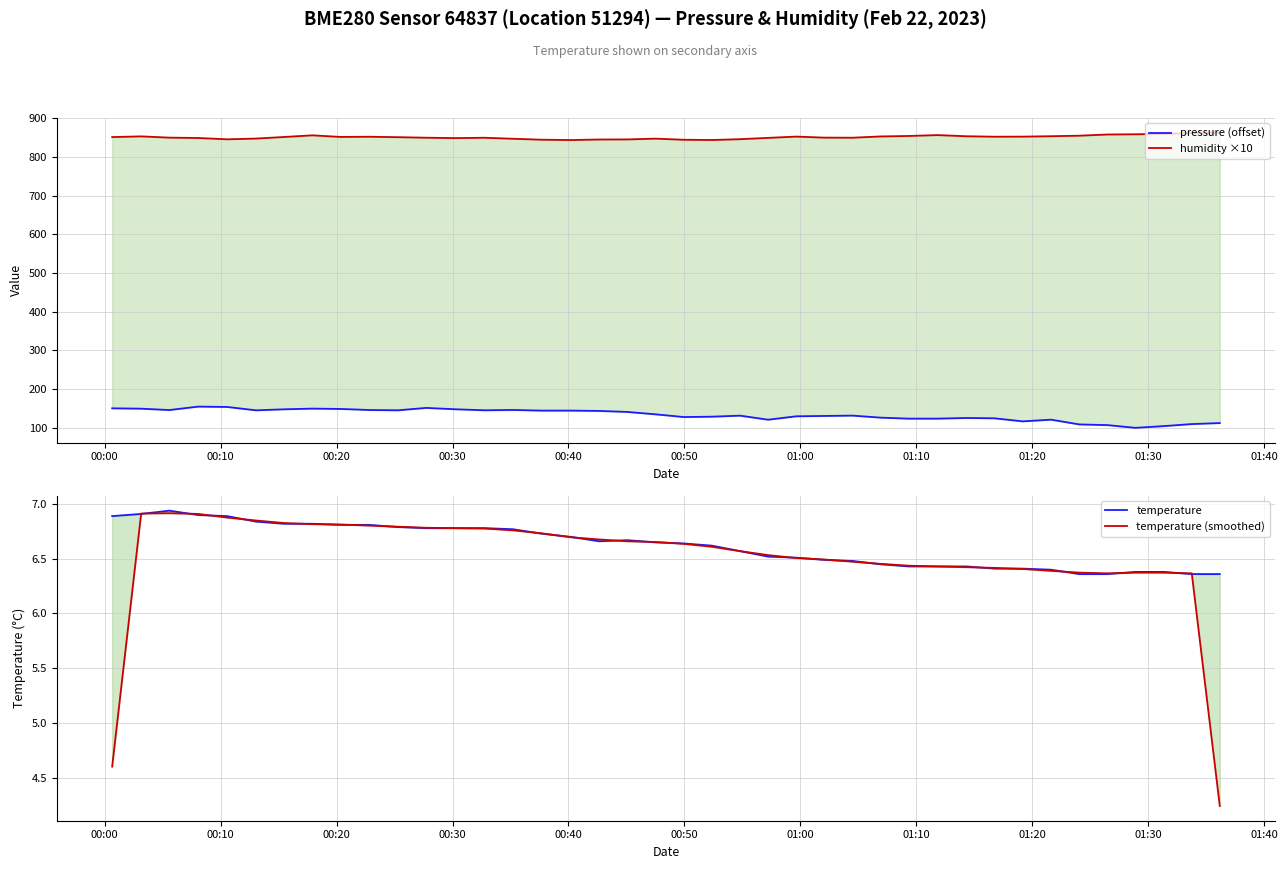

Rank the series by their maximum value, from lowest to highest.

temperature (smoothed), temperature, pressure (offset), humidity ×10